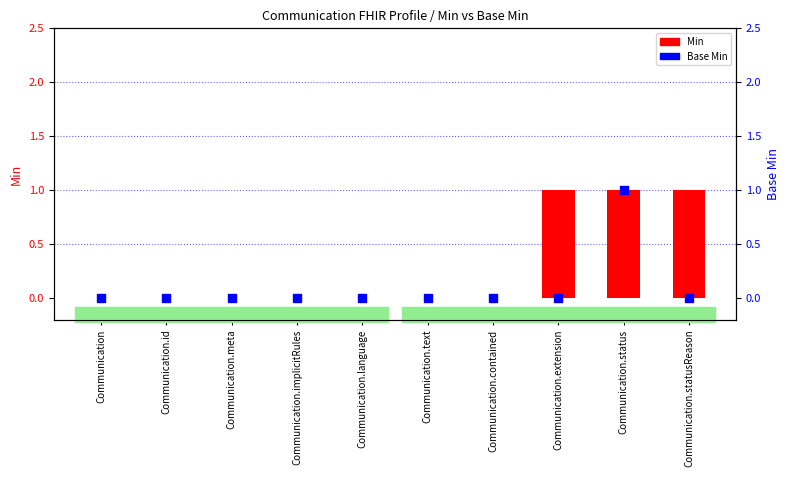

Which series has the widest spread of Y values?

Min